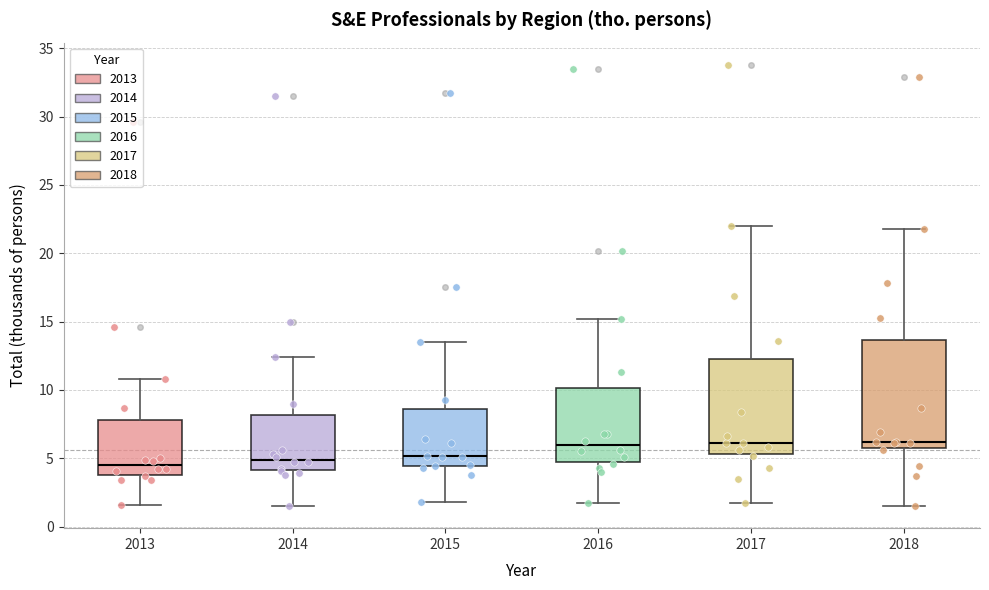

Reading left to right, read every box against the y-axis: the position of its median line, the range the box covers, and the ends of its whiskers. The values are not printed on the chart, so give them approximately, as read against the axis.

2013: median 4.5, box 4.0 to 8.0, whiskers 1.5 to 11.0
2014: median 5.0, box 4.0 to 8.0, whiskers 1.5 to 12.5
2015: median 5.0, box 4.5 to 8.5, whiskers 2.0 to 13.5
2016: median 6.0, box 4.5 to 10.0, whiskers 1.5 to 15.0
2017: median 6.0, box 5.5 to 12.5, whiskers 1.5 to 22.0
2018: median 6.0, box 5.5 to 13.5, whiskers 1.5 to 22.0